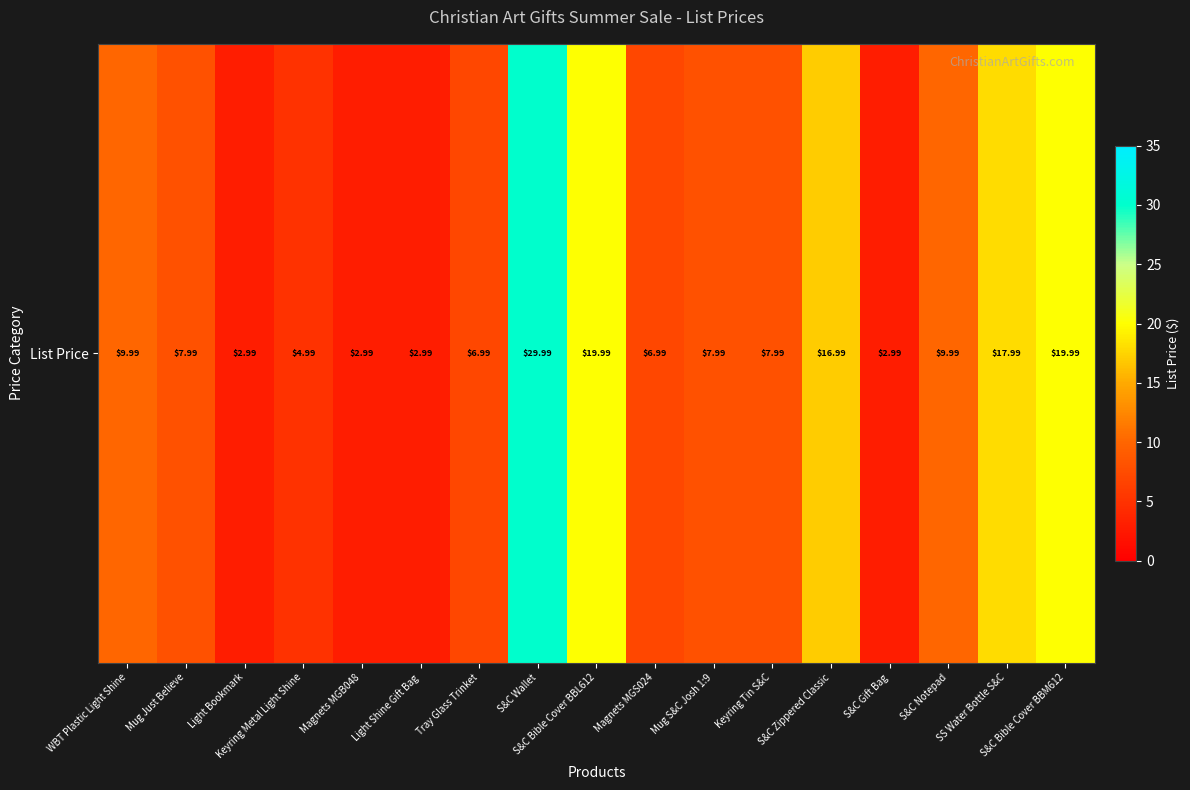

True or false: the data shows 8.0 at Mug Just Believe.

True